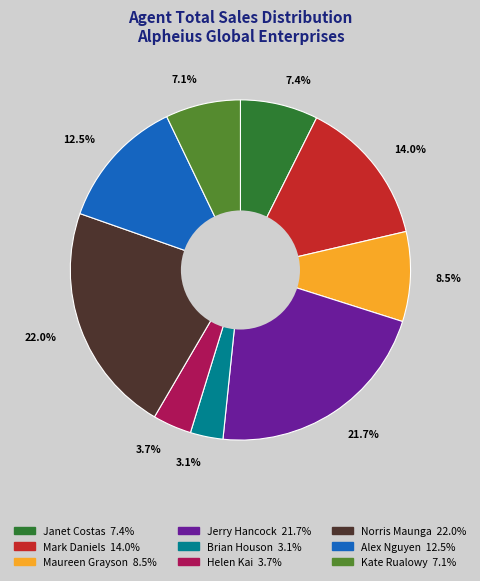

Is there a majority slice in this chart?

No